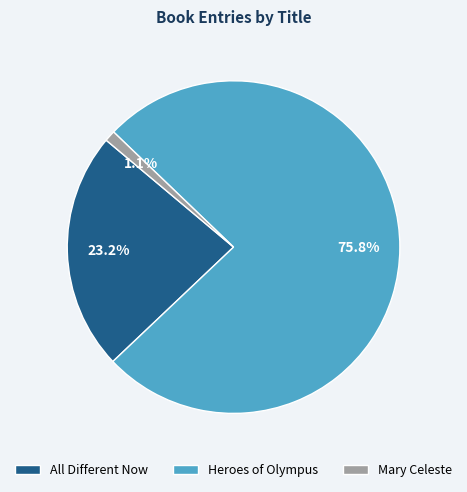

Which has a higher value, Mary Celeste or All Different Now?

All Different Now